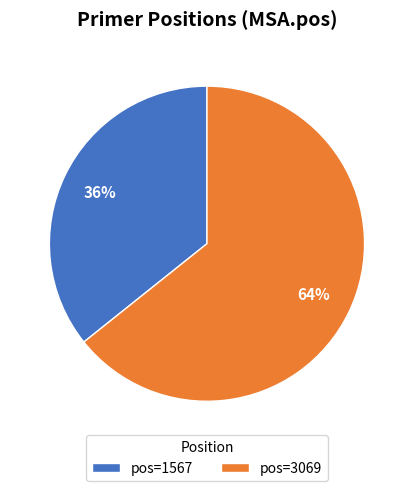

Which category has the biggest portion of the pie?

pos=3069